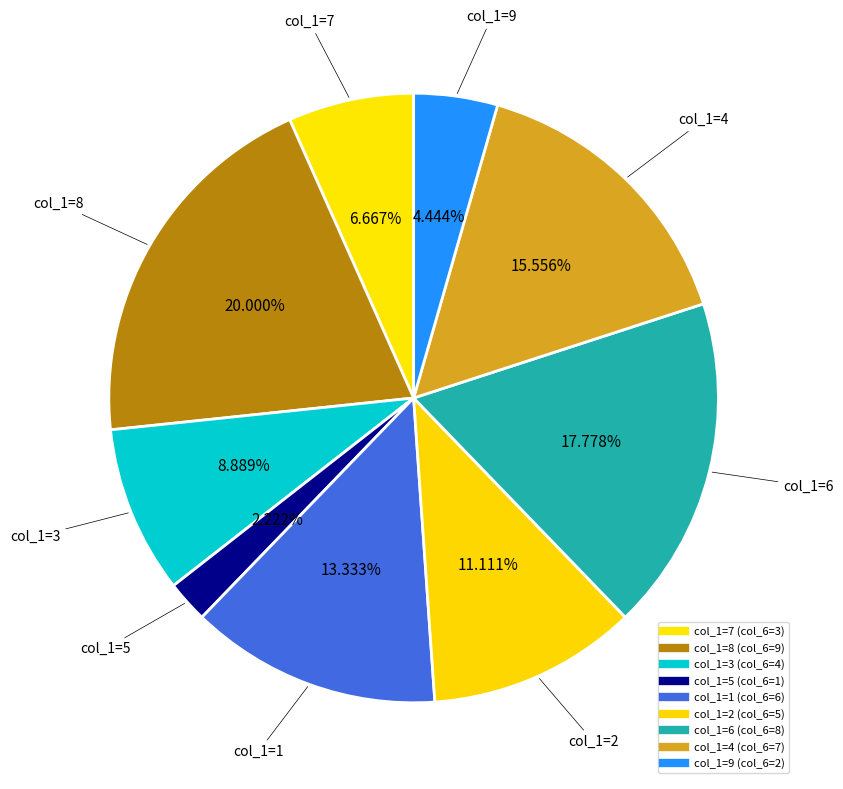

How many segments does this pie chart have?

9